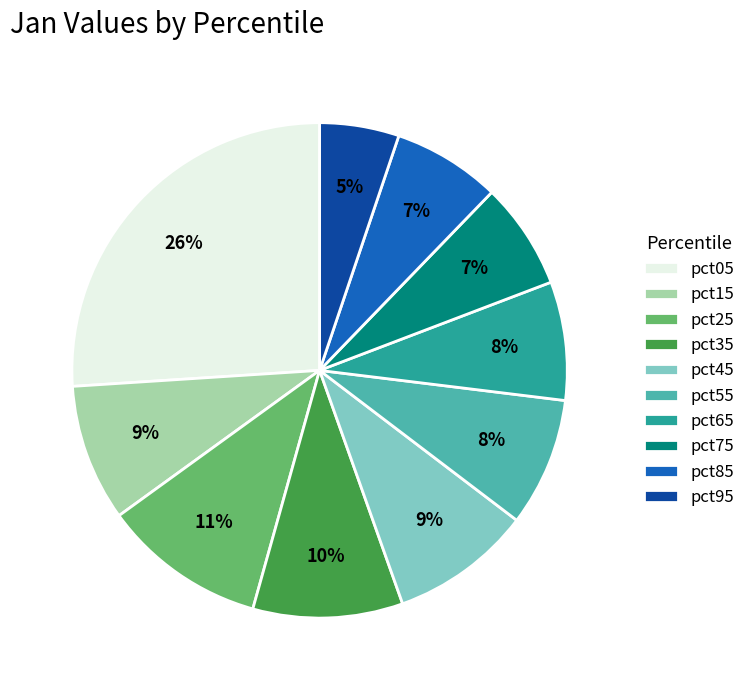

What is the smallest slice in the pie chart?

pct95